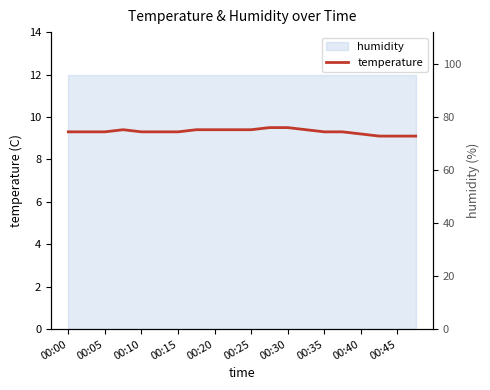

How many lines are shown in the chart?

1